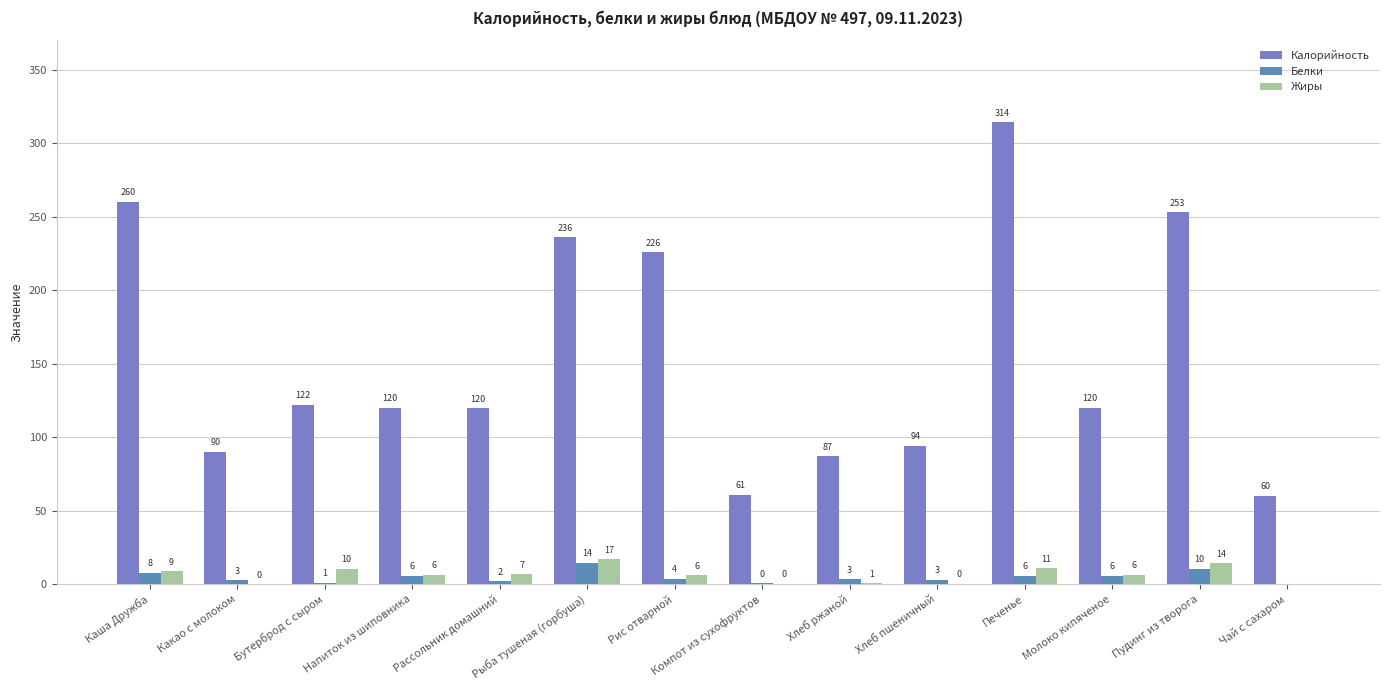

Are the bars grouped side by side (vs. stacked)?

Yes